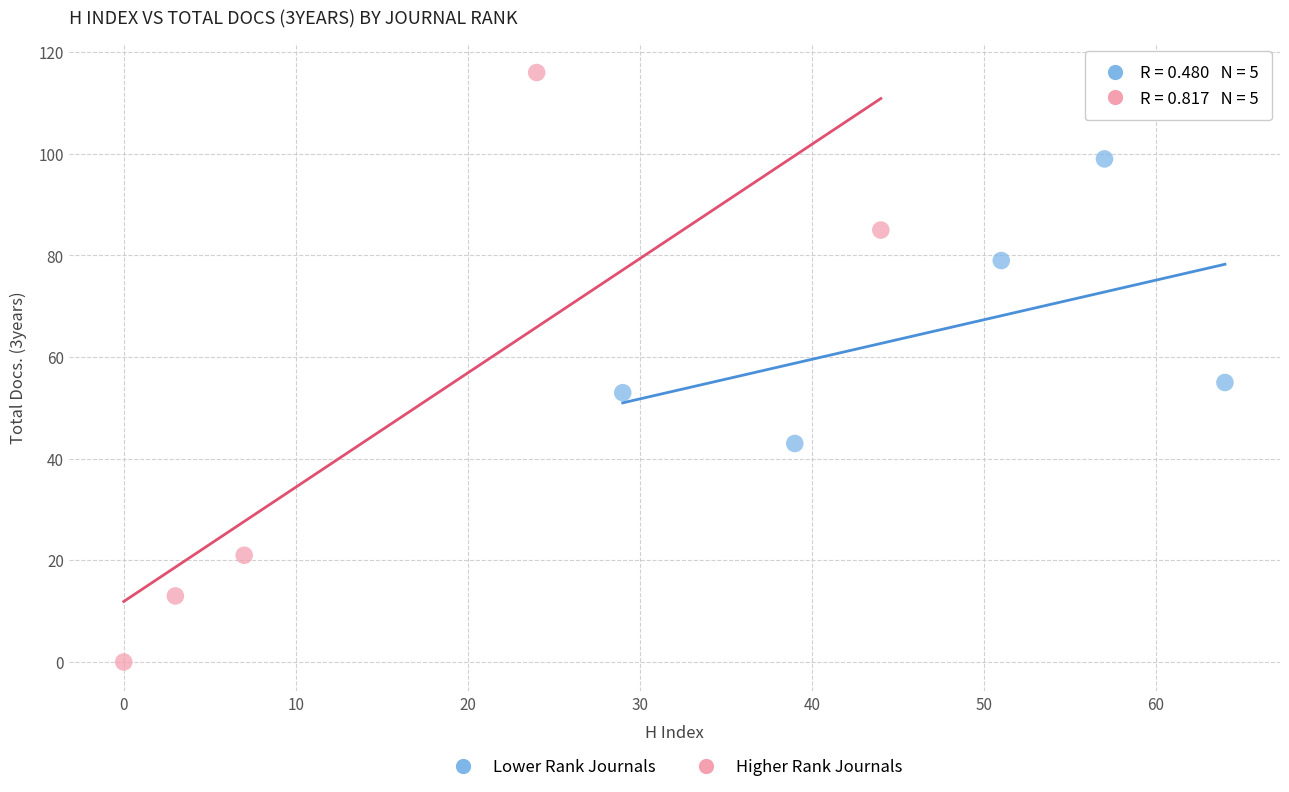

Which series has the largest Y range (max minus min)?

Higher Rank Journals